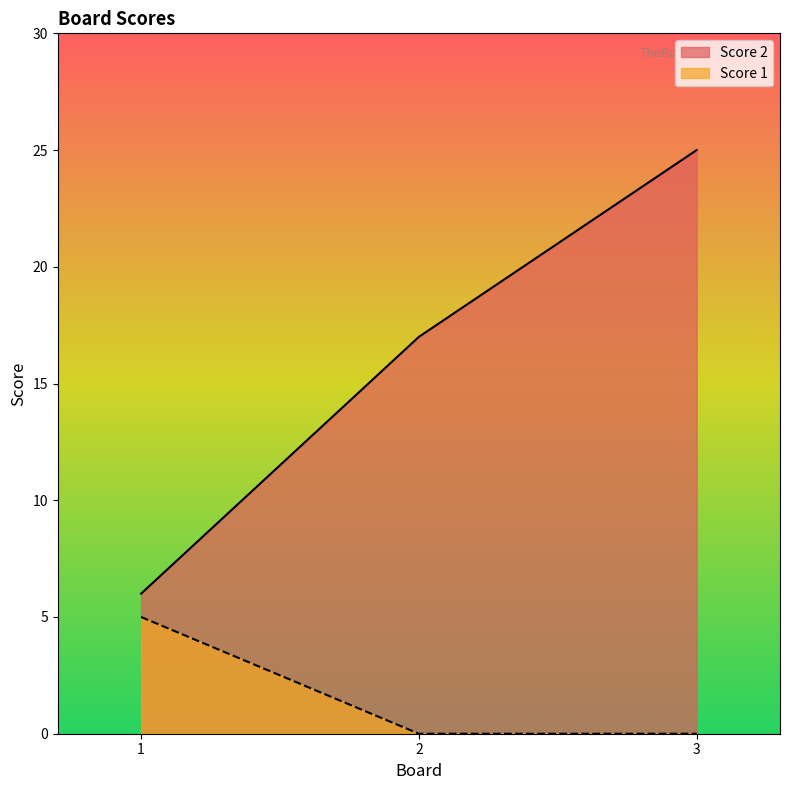

Which series has the widest spread of values?

Score 2